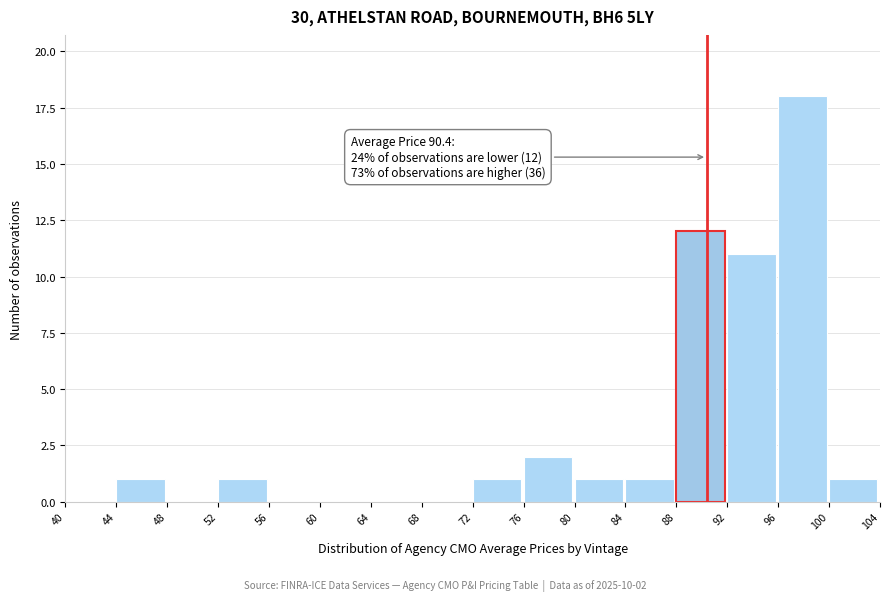

Which range on the x-axis has the tallest bar?

96 to 100